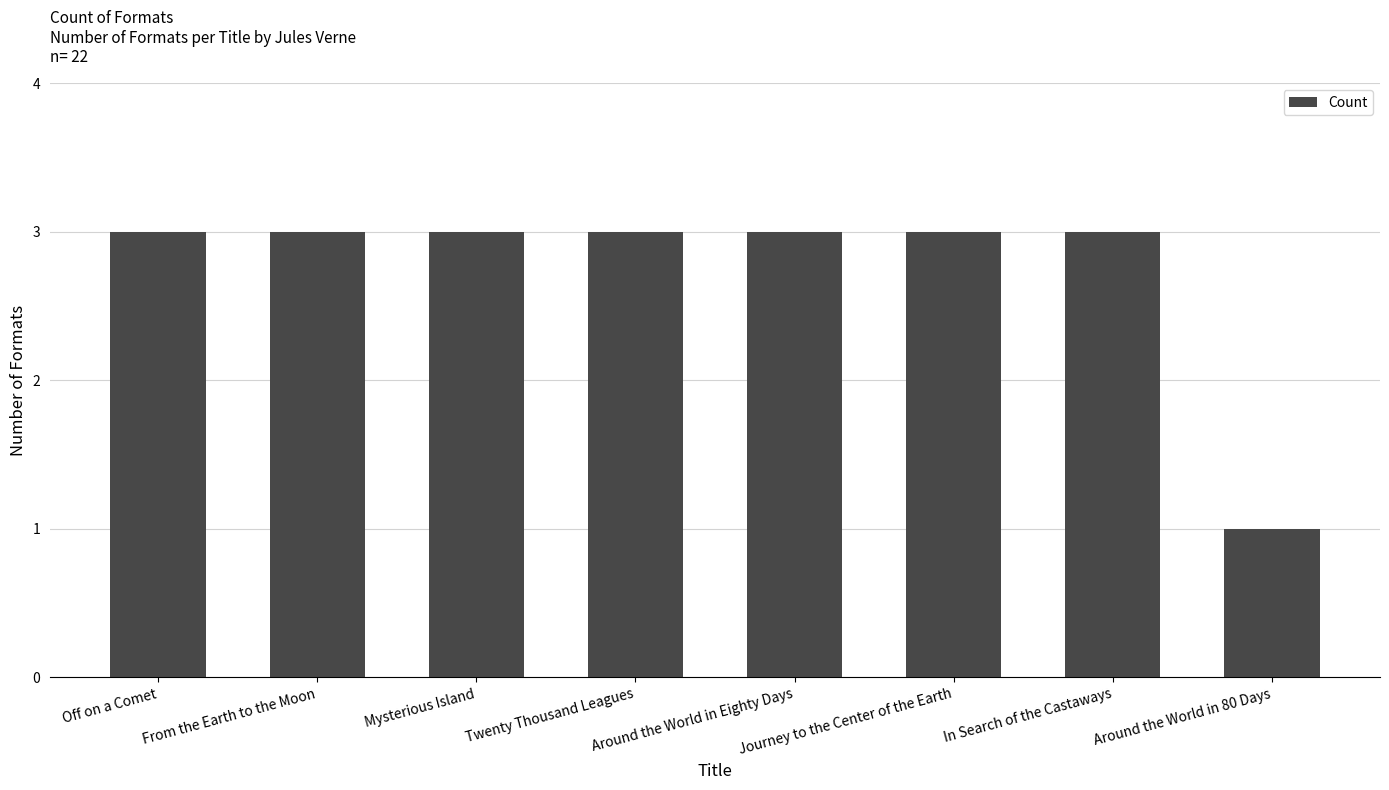

Read the value at Off on a Comet.

3